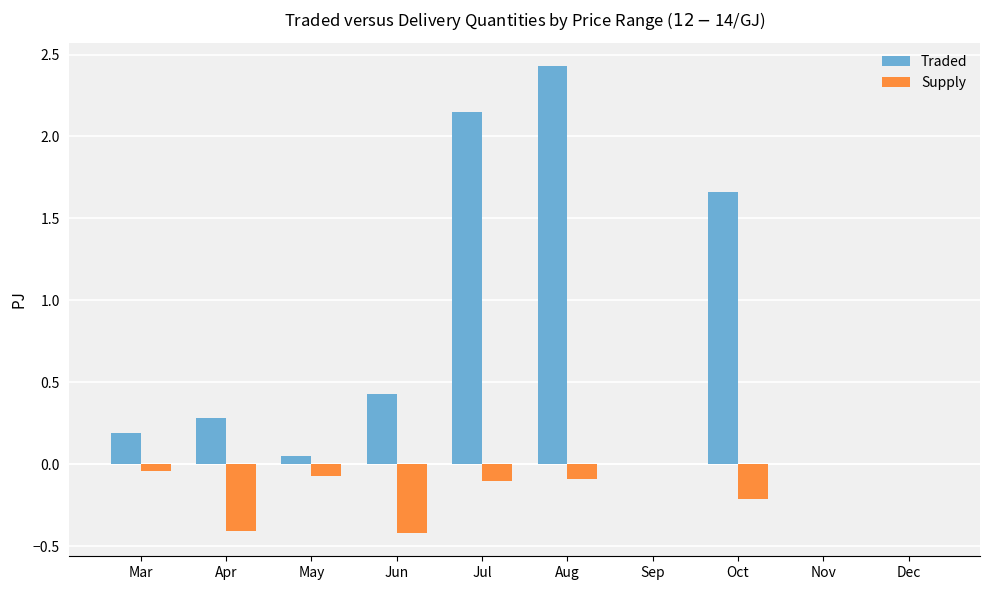

Is the value of Traded at Aug greater than the value of Supply at Sep?

Yes